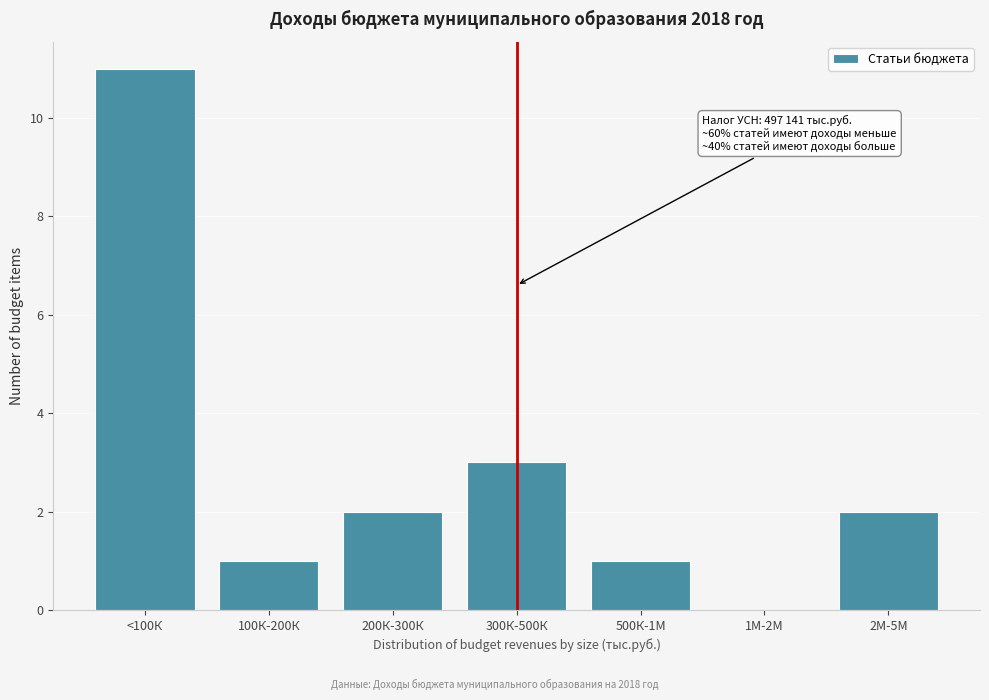

Reading right to left, transcribe all the data shown in this chart.

2М-5М=2	1М-2М=0	500К-1М=1	300К-500К=3	200К-300К=2	100К-200К=1	<100К=11